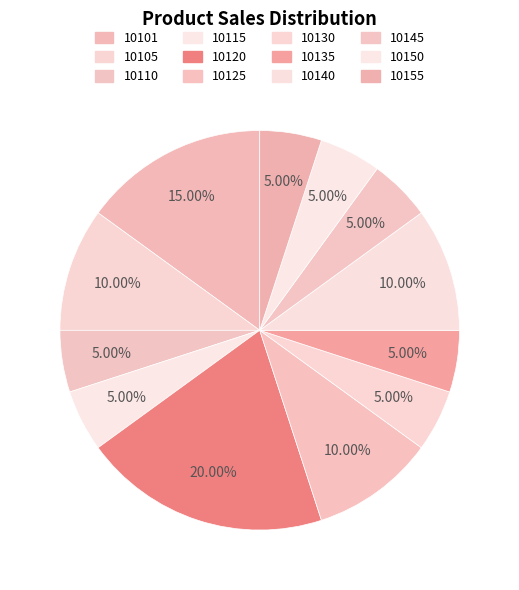

What is the largest slice in the pie chart?

10120